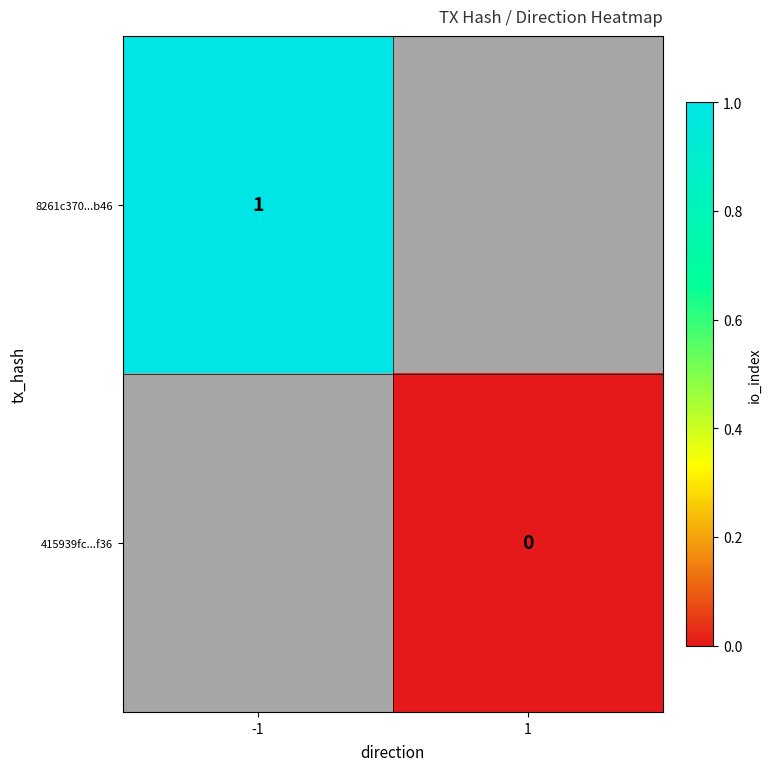

What is the greatest value displayed?

1.0